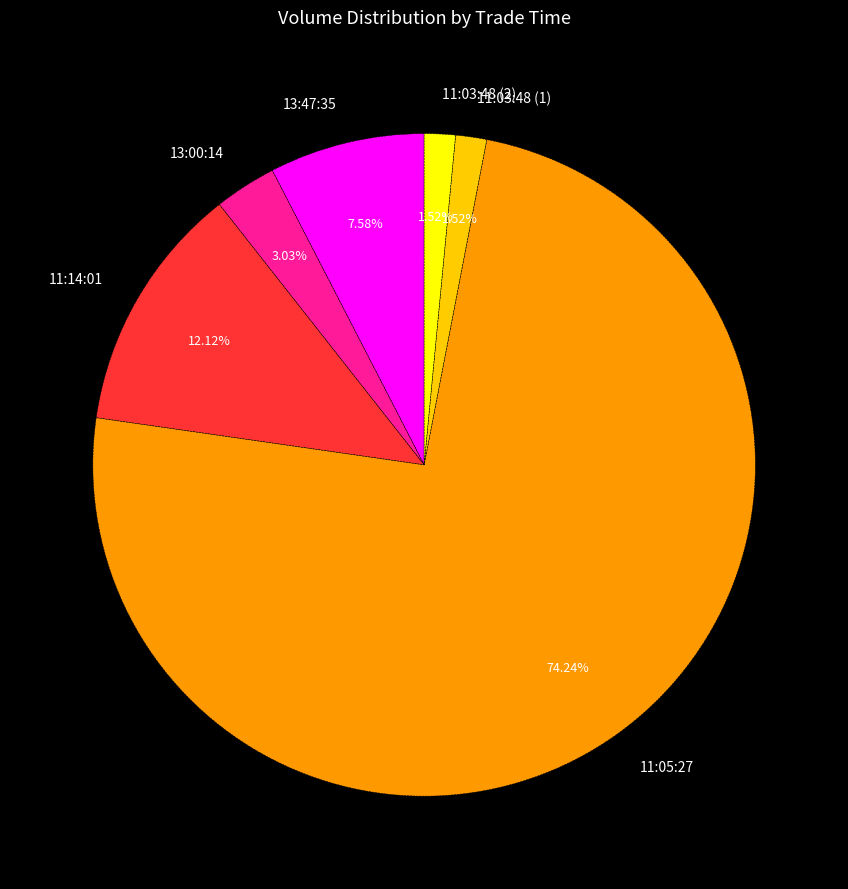

To the nearest percent, what is the average slice percentage?

17%